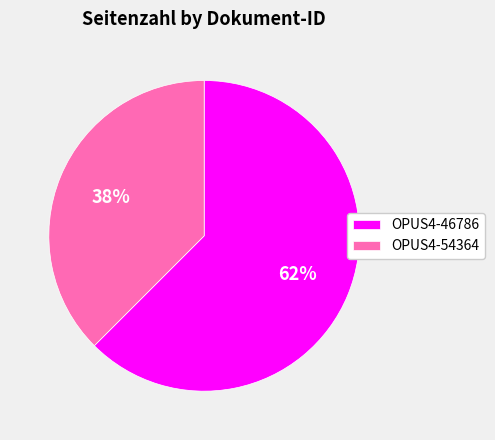

Do OPUS4-46786 and OPUS4-54364 together represent more than half of the pie?

Yes